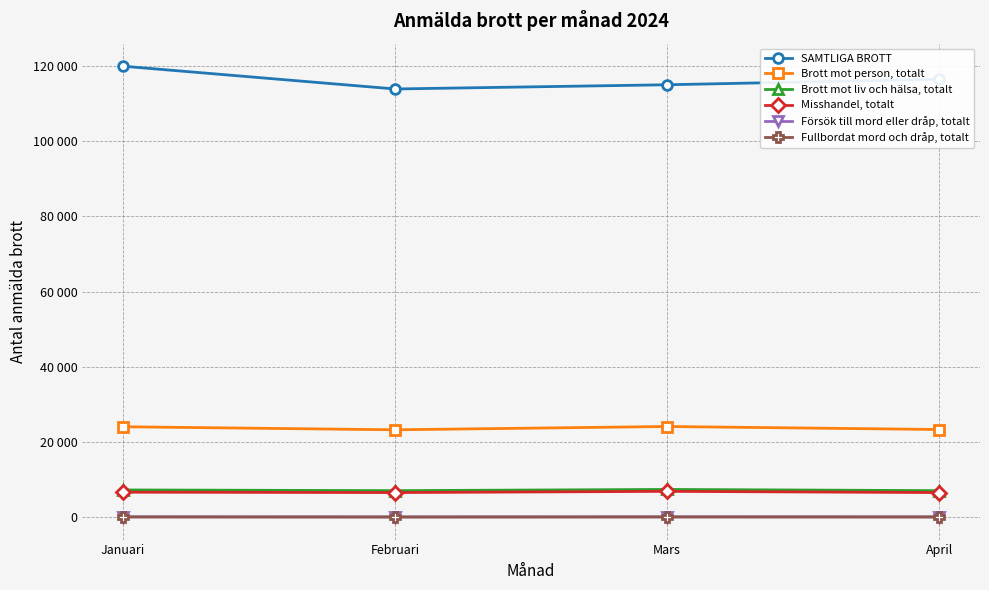

Which series changed the most between Mars and April?

SAMTLIGA BROTT